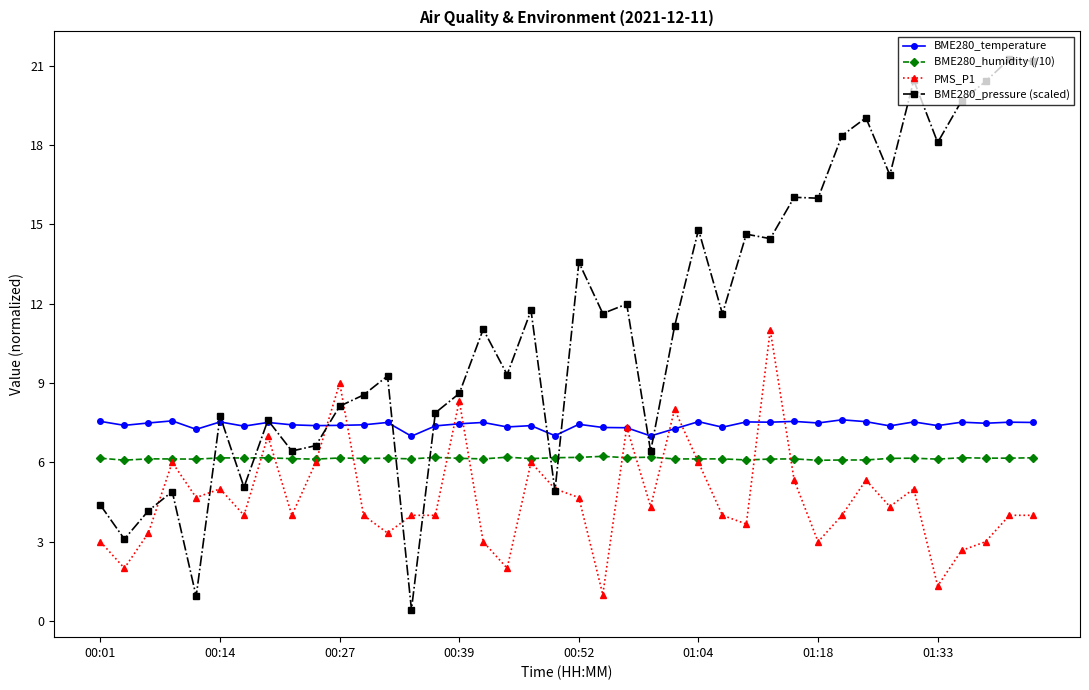

What is the lowest value of the PMS_P1 series?

1.0